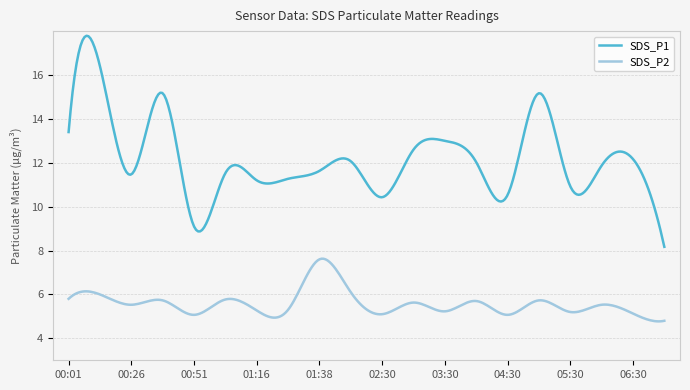

What is the sum of all SDS_P2 values?

1674.6